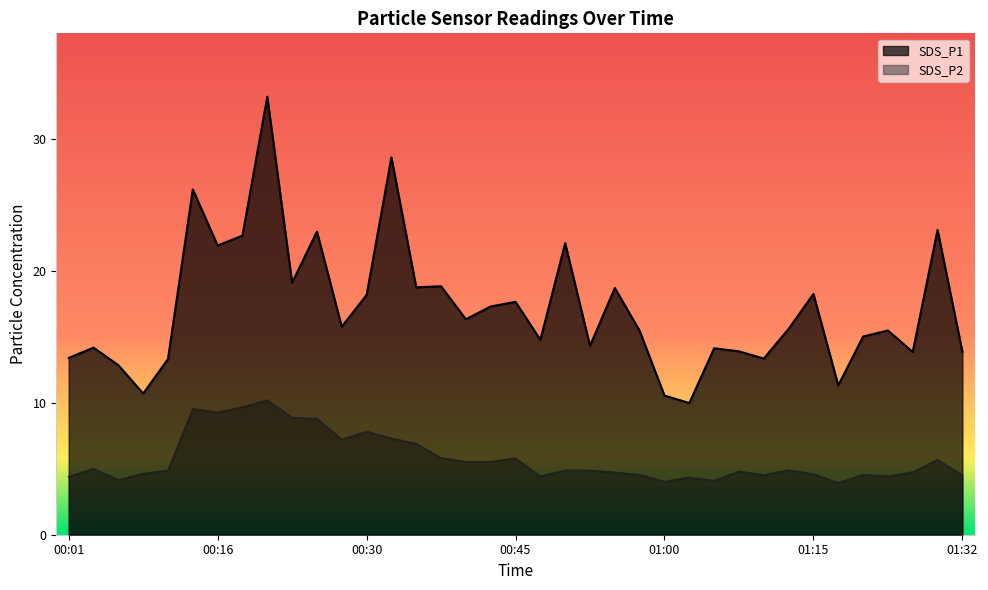

Is the value of SDS_P2 at 00:52 greater than the value of SDS_P1 at 01:27?

No